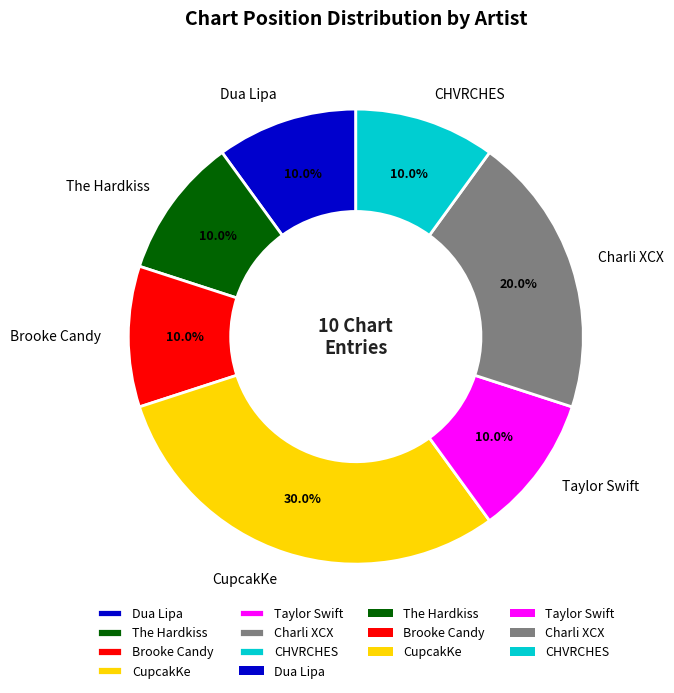

Do CHVRCHES and CupcakKe together represent more than half of the pie?

No